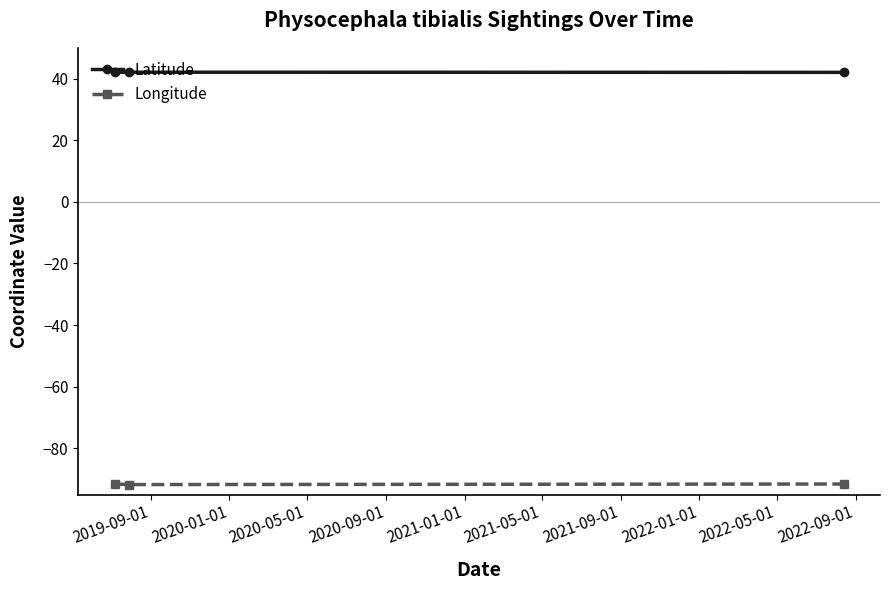

What is the greatest value displayed?

42.1